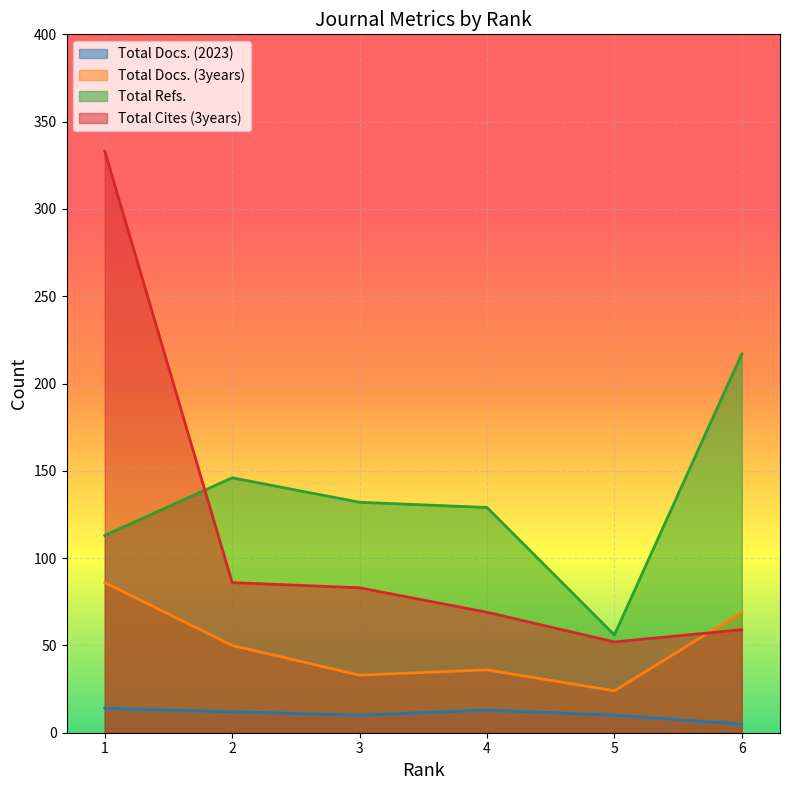

Which series has the largest range (max minus min)?

Total Cites (3years)